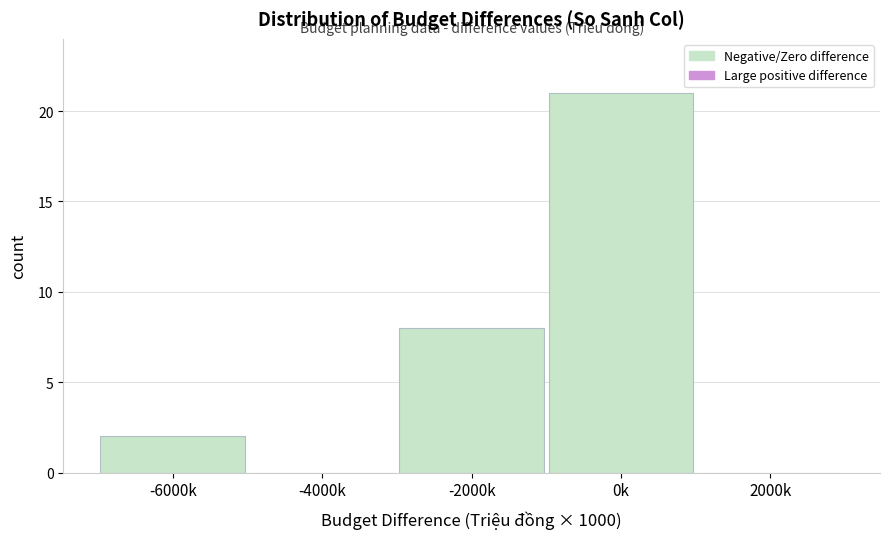

Reading left to right, extract all data points from this chart.

-6000k=2	-4000k=0	-2000k=8	0k=21	2000k=0